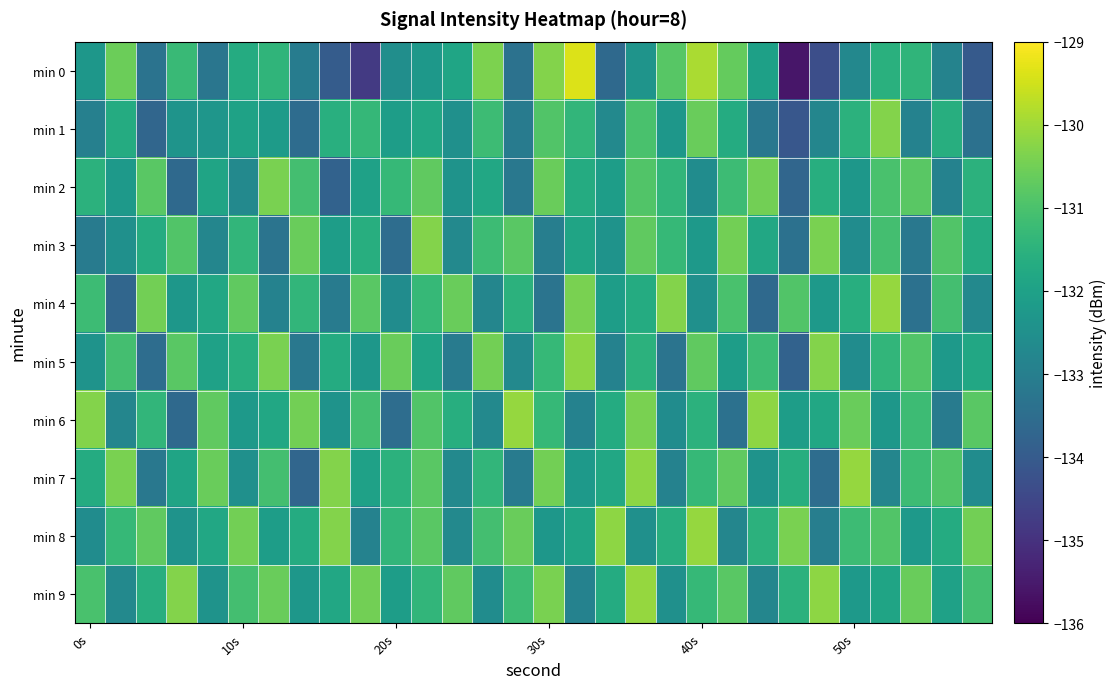

Rank the series by their maximum value, from highest to lowest.

min 0, min 4, min 6, min 7, min 8, min 9, min 5, min 1, min 3, min 2